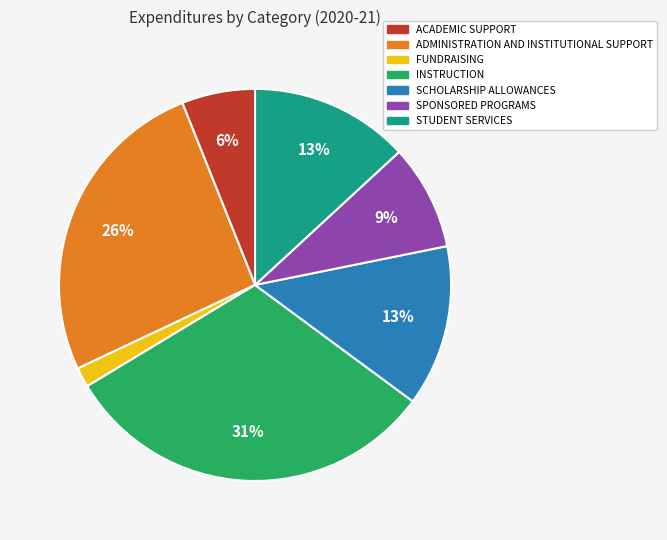

To the nearest percent, what is the combined percentage of FUNDRAISING and ACADEMIC SUPPORT?

8%